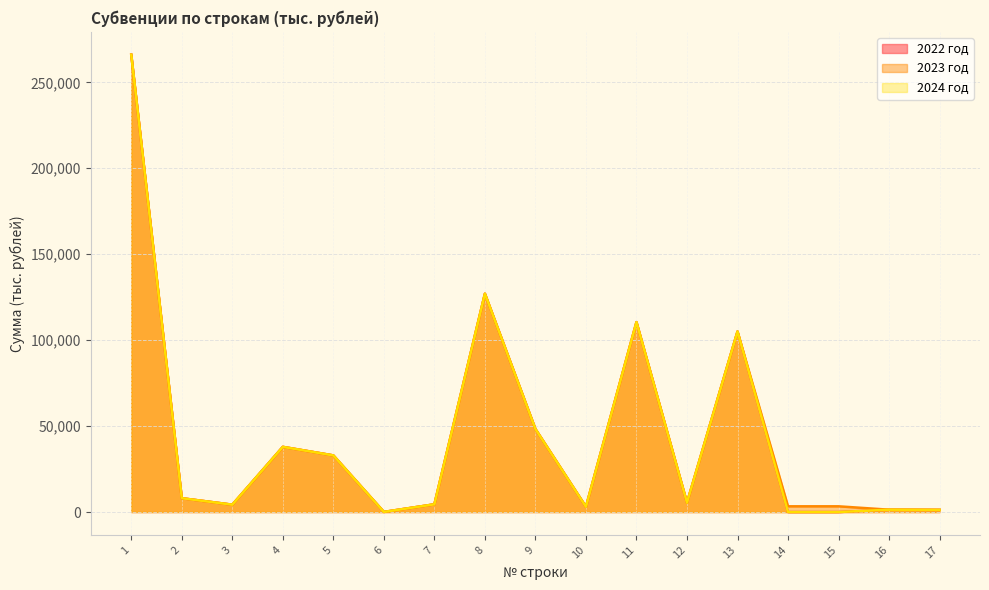

What is the value of the 2022 год point at the 12th from the left?

5438.8